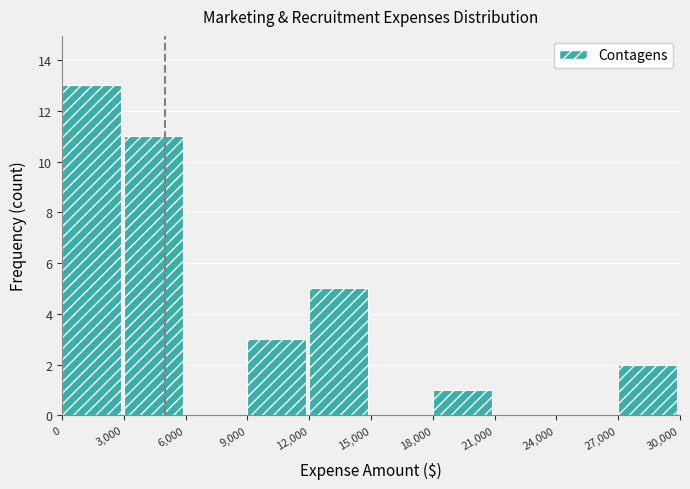

Reading left to right, transcribe this chart: for each bar, give the range it covers on the x-axis and its height. The values are not printed on the chart, so give them approximately, as read against the axis.

0 to 3,000: 13
3,000 to 6,000: 11
6,000 to 9,000: 0
9,000 to 12,000: 3
12,000 to 15,000: 5
15,000 to 18,000: 0
18,000 to 21,000: 1
21,000 to 24,000: 0
24,000 to 27,000: 0
27,000 to 30,000: 2